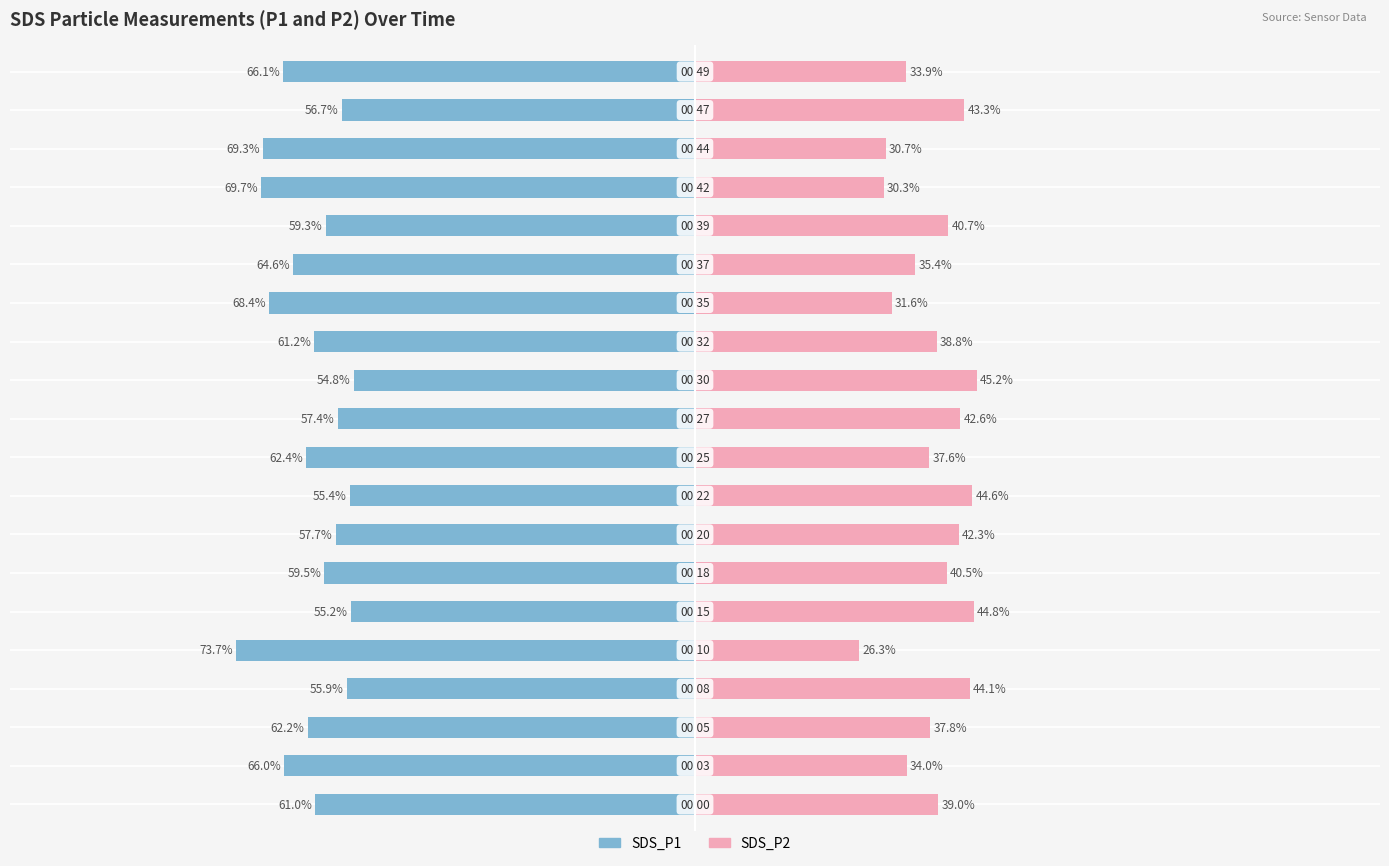

What are all the series names shown in the legend?

SDS_P1, SDS_P2